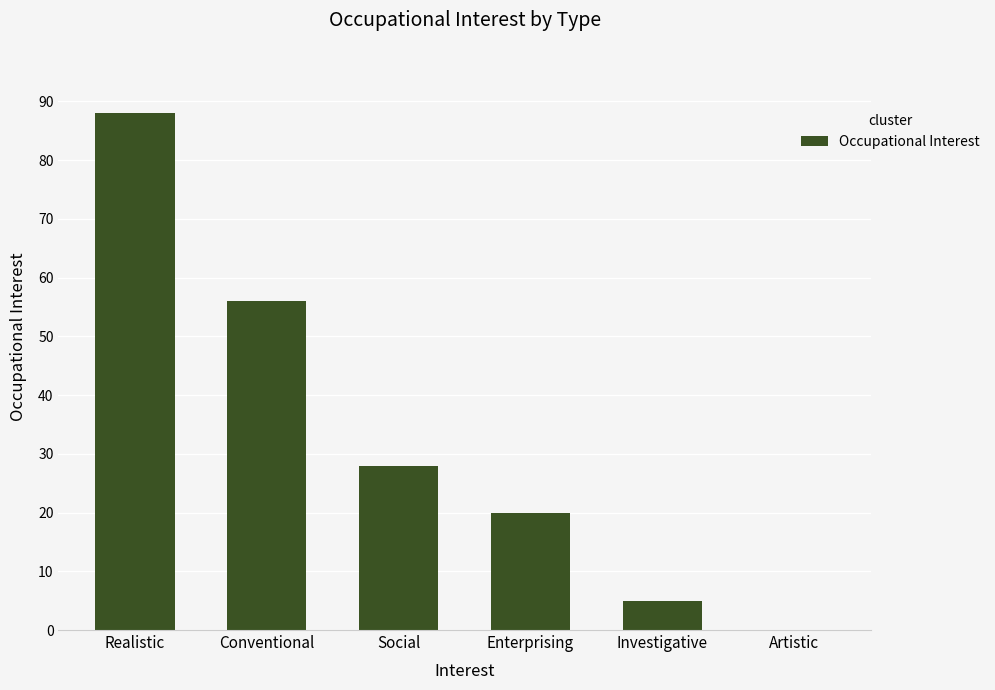

Are the bars grouped side by side (vs. stacked)?

No